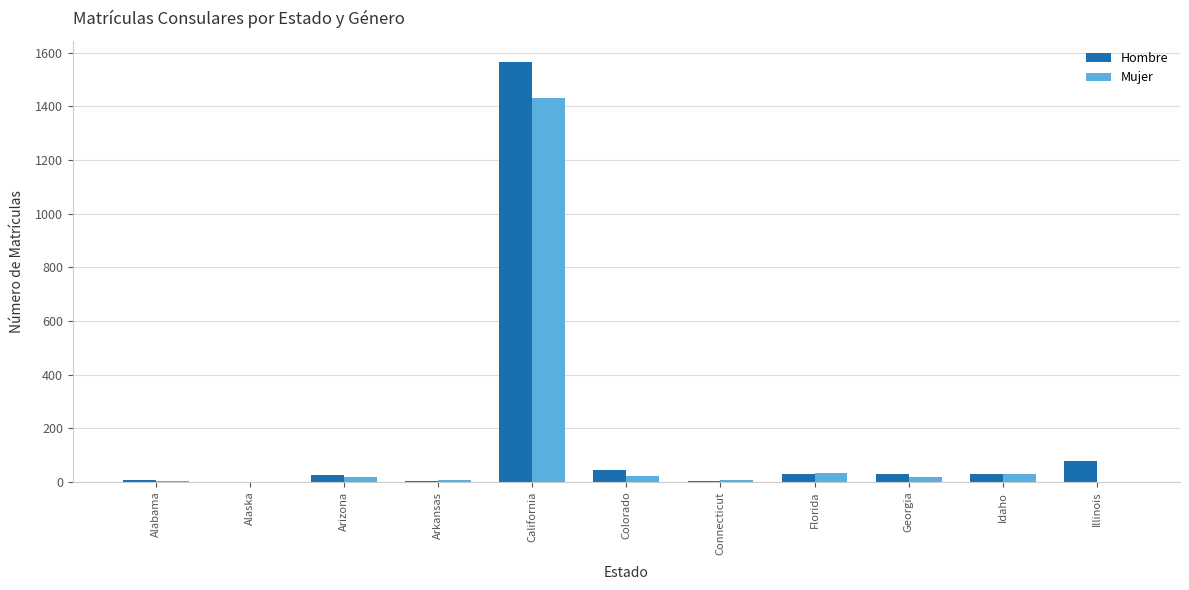

Which series has the widest spread of values?

Hombre